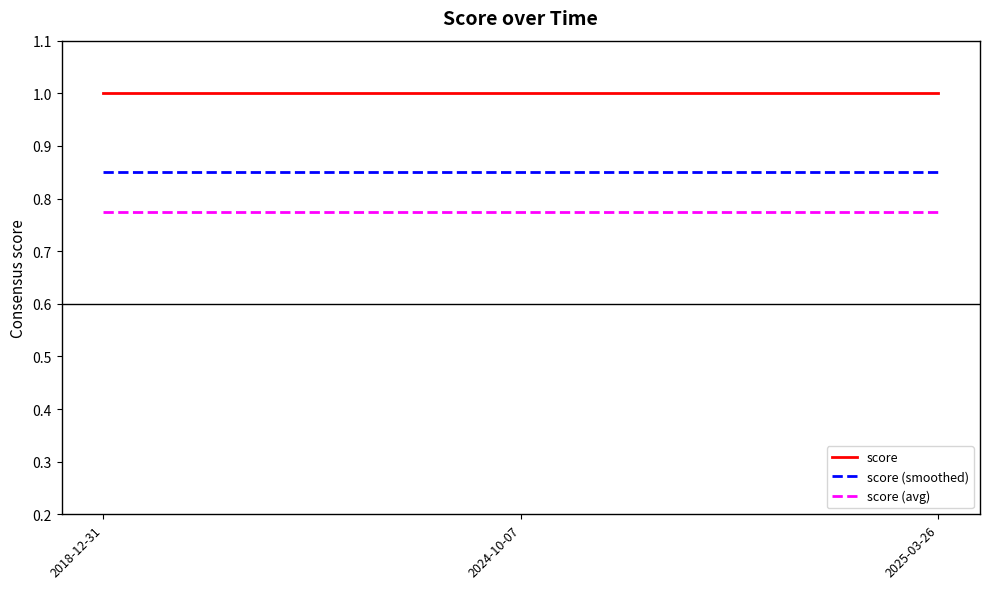

What is the total value across all series at 2018-12-31?

2.6